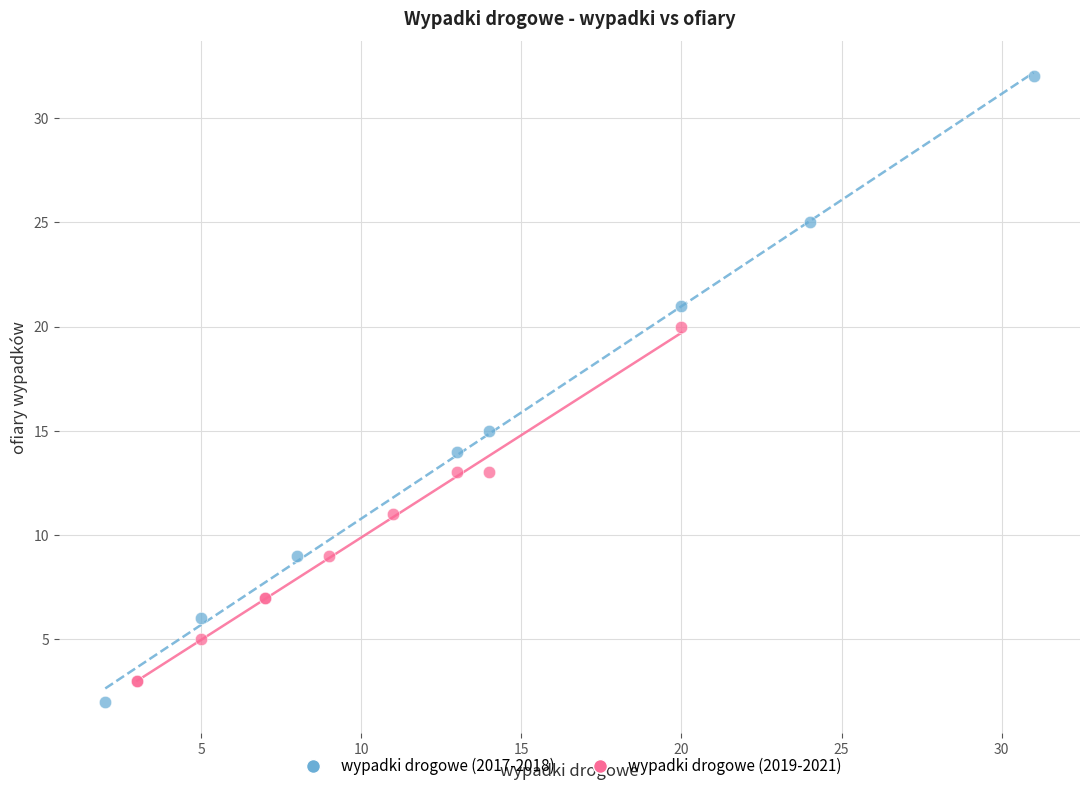

Which series reaches the maximum Y coordinate?

wypadki drogowe (2017-2018)